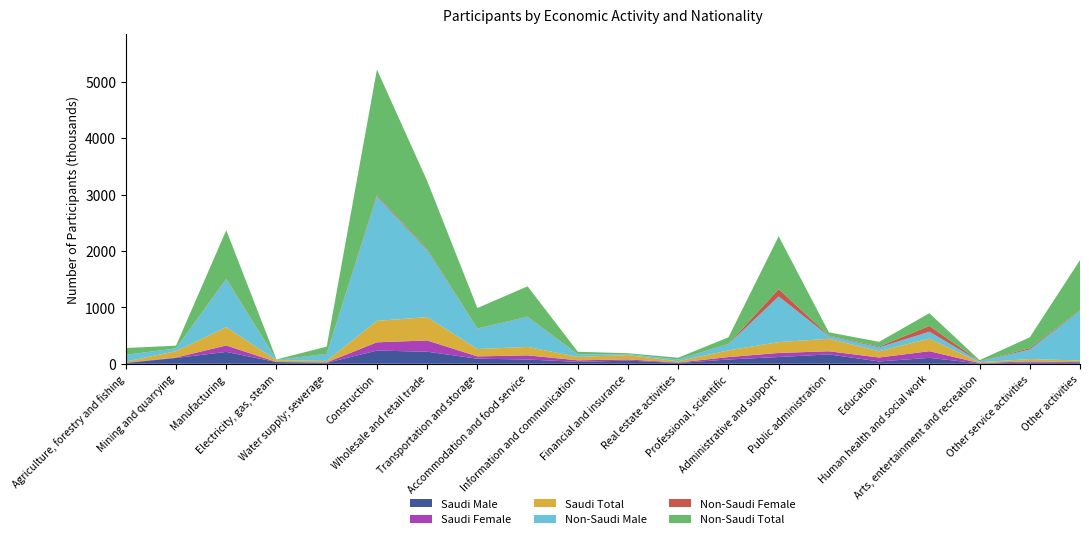

Reading left to right, transcribe all the data shown in this chart.

Saudi Male: 13733	103038	210562	30496	16459	234092	213659	90552	75648	34259	56240	13998	75840	120085	165864	41167	105036	6461	20180	13915
Saudi Female: 5843	8568	113778	1085	8712	146237	199690	40208	73637	26864	20532	8209	43012	71801	55705	69614	117682	6785	21802	15122
Non-Saudi Male: 119521	48411	851315	6797	120607	2209088	1192065	360516	530955	43340	15700	30695	111256	809803	47586	69513	122872	16721	169523	880847
Non-Saudi Female: 557	763	8896	40	6235	18857	16083	2966	6228	2144	842	769	4729	128643	9346	14297	102769	2275	22973	9354
Saudi Total: 19576	111606	324340	31581	25171	380329	413349	130760	149285	61123	76772	22207	118852	191886	221569	110781	222718	13246	41982	29037
Non-Saudi Total: 120078	49174	860211	6837	126842	2227945	1208148	363482	537183	45484	16542	31464	115985	938446	56932	83810	225641	18996	192496	890201